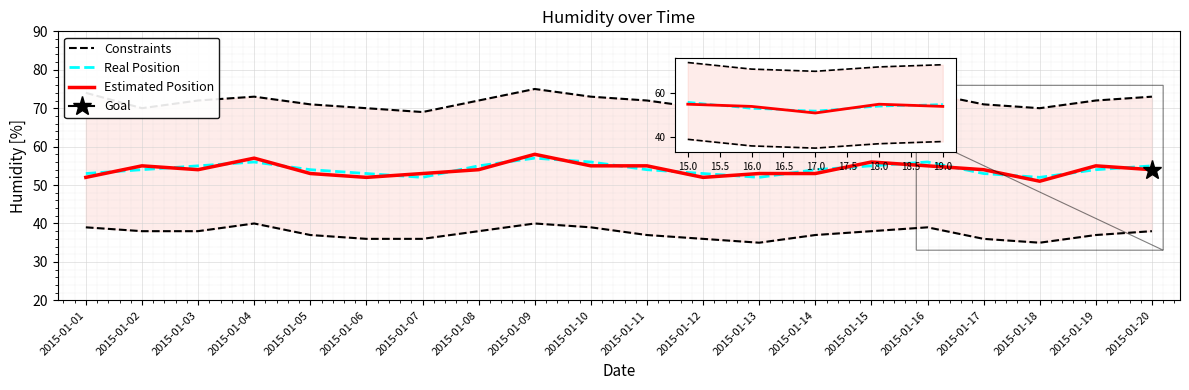

The Constraints series shows 72 at 2015-01-08. True or false?

True